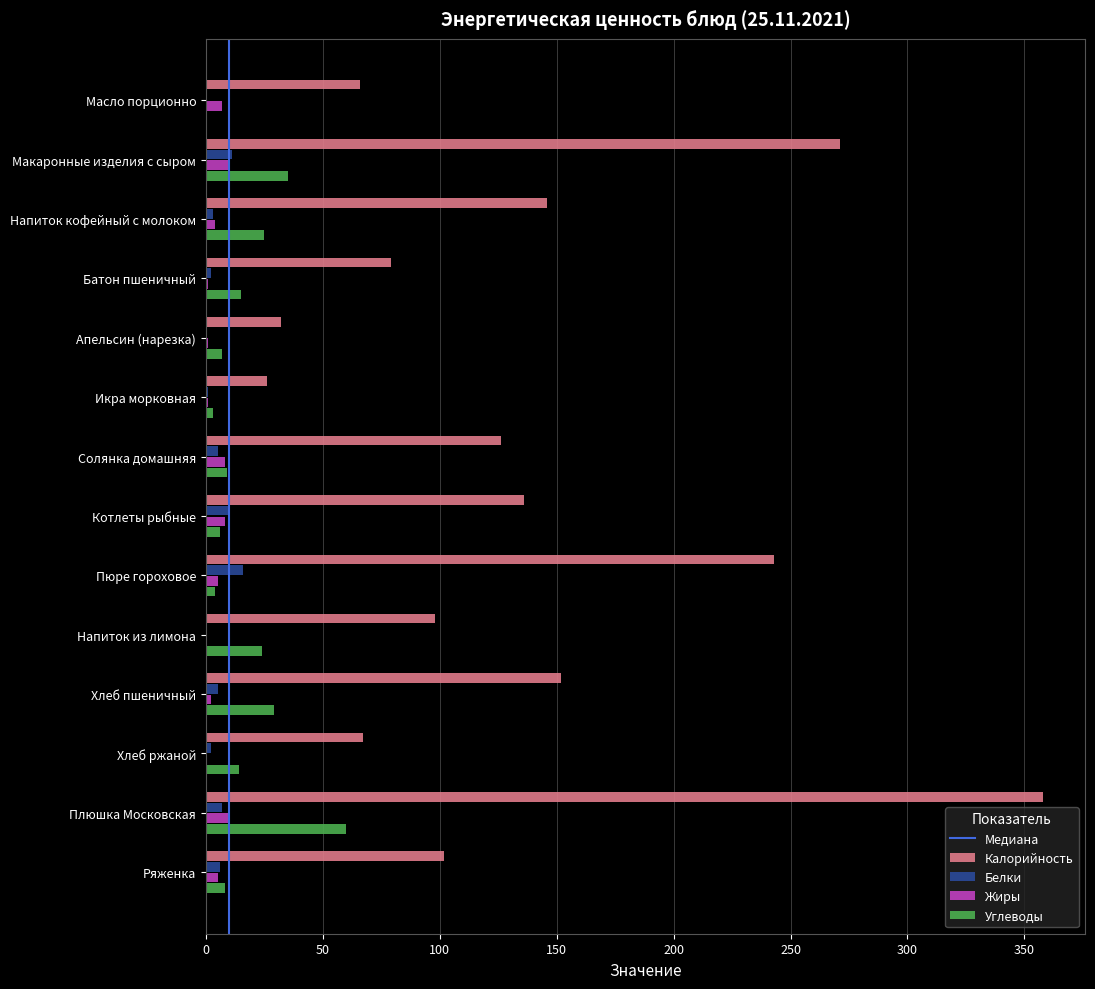

What is the sum of the Калорийность values at Ряженка and Плюшка Московская?

460